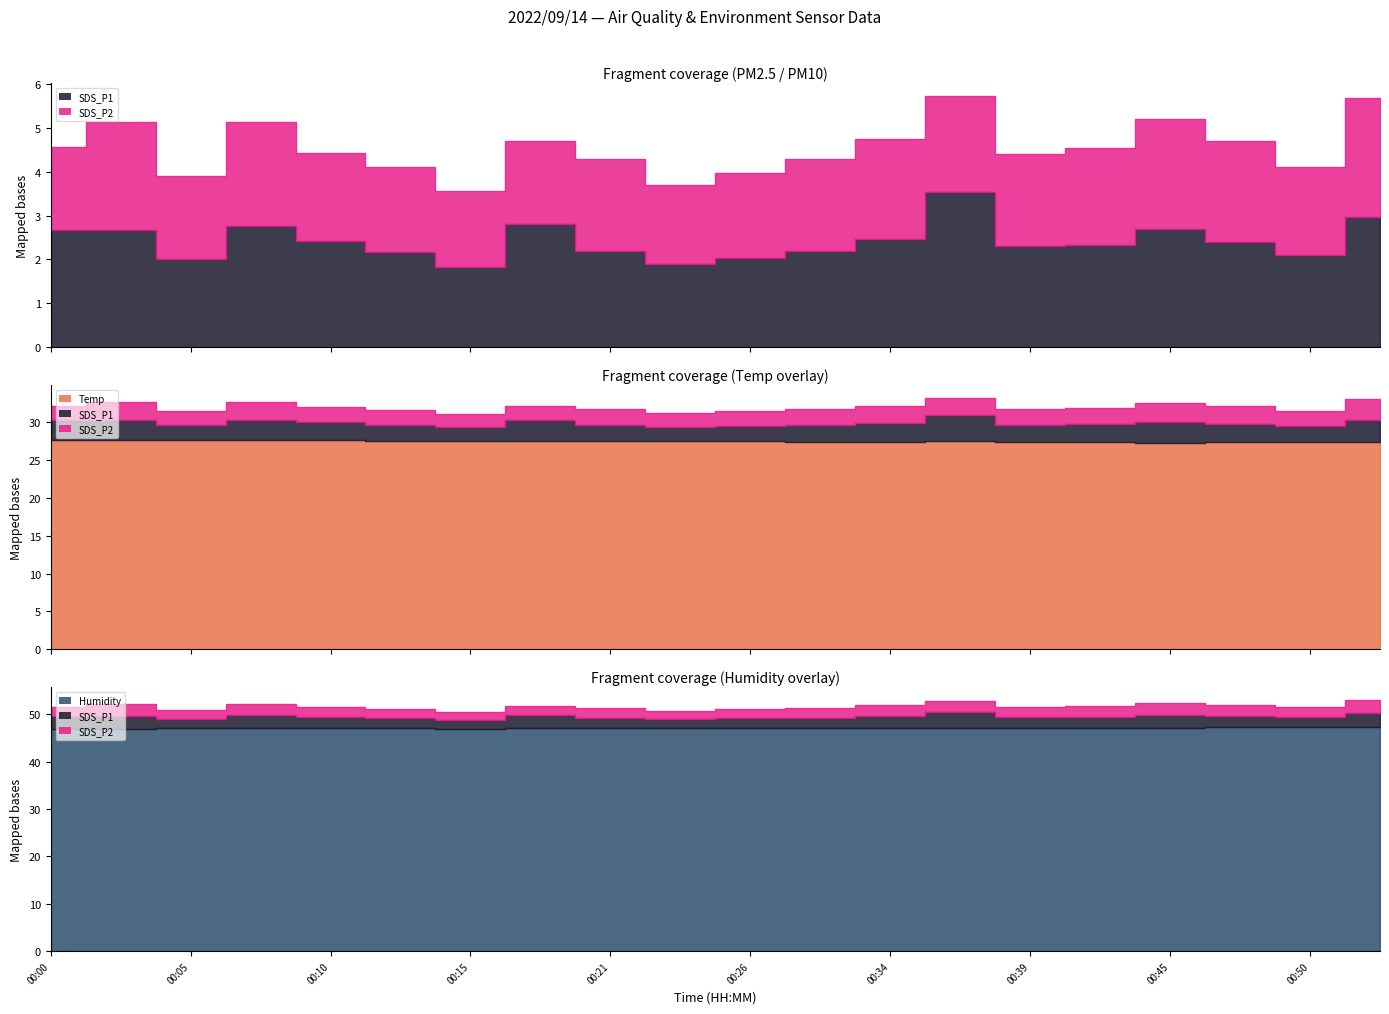

True or false: SDS_P2 and SDS_P1 intersect in this chart.

False